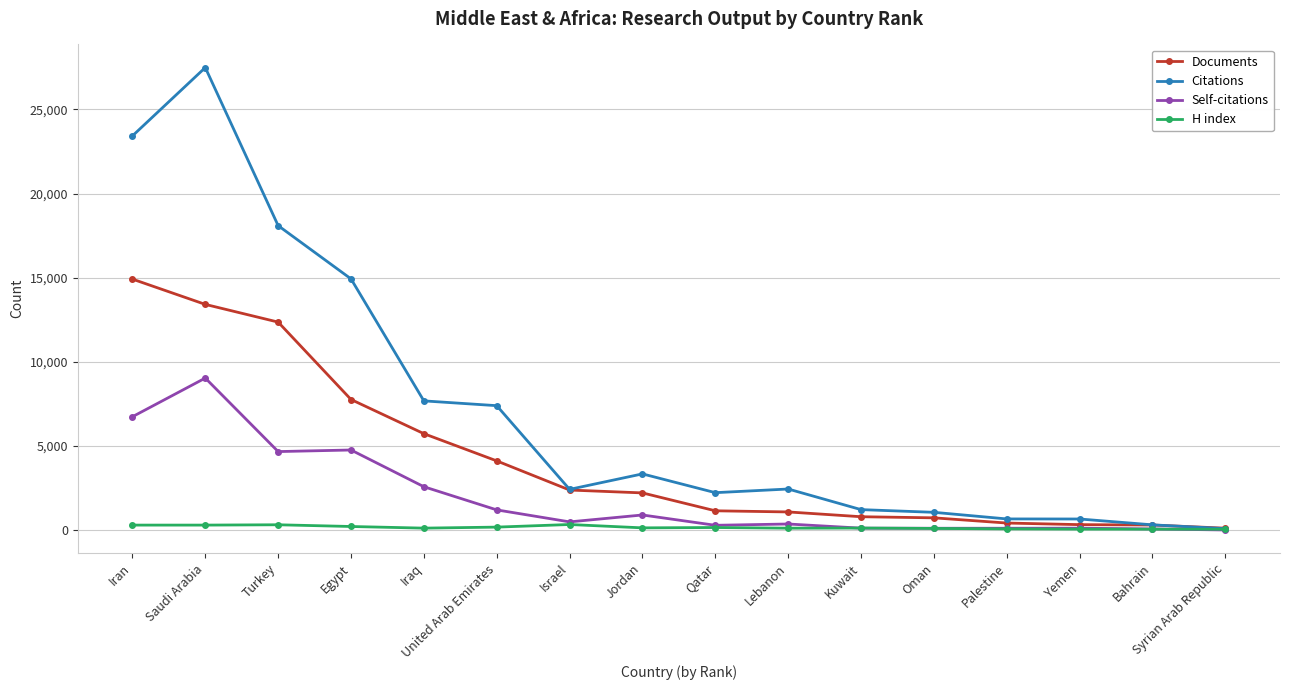

List the series in order of their peak value, highest first.

Citations, Documents, Self-citations, H index